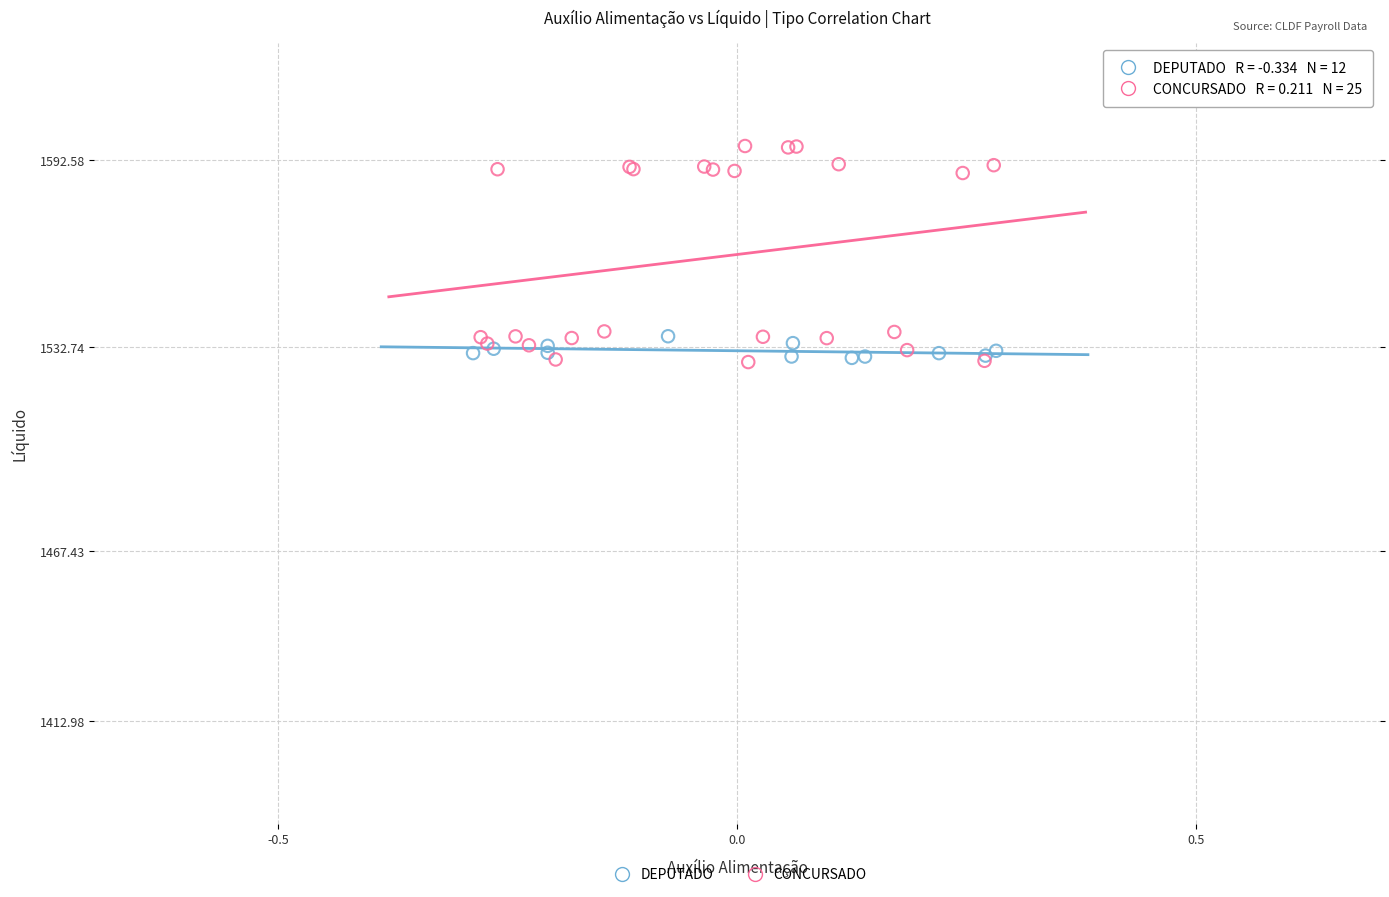

Which series has the largest Y range (max minus min)?

CONCURSADO